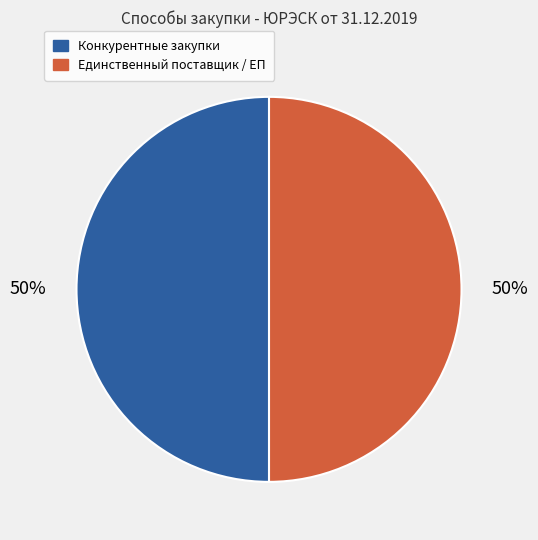

Combined, do Единственный поставщик / ЕП and Конкурентные закупки account for over 50%?

Yes